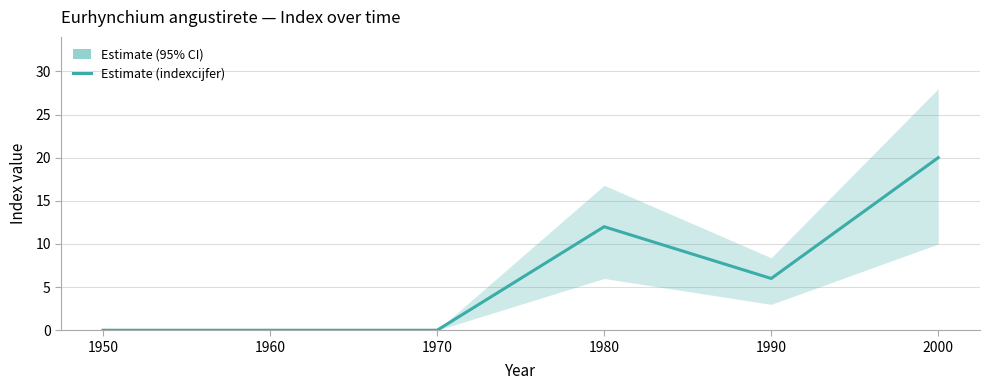

Rank the categories by value from lowest to highest.

1950, 1960, 1970, 1990, 1980, 2000